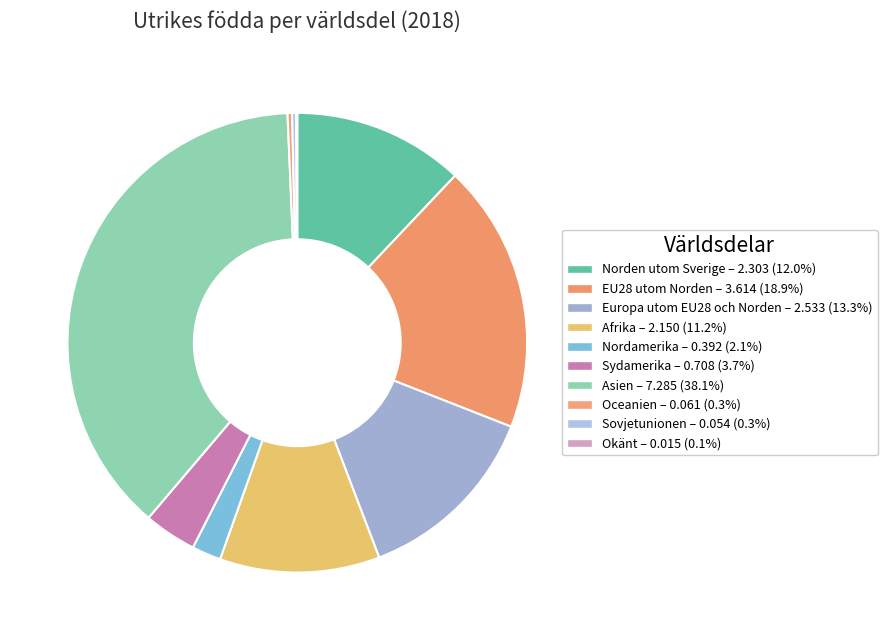

Is it true that Nordamerika is 9% of the pie?

False